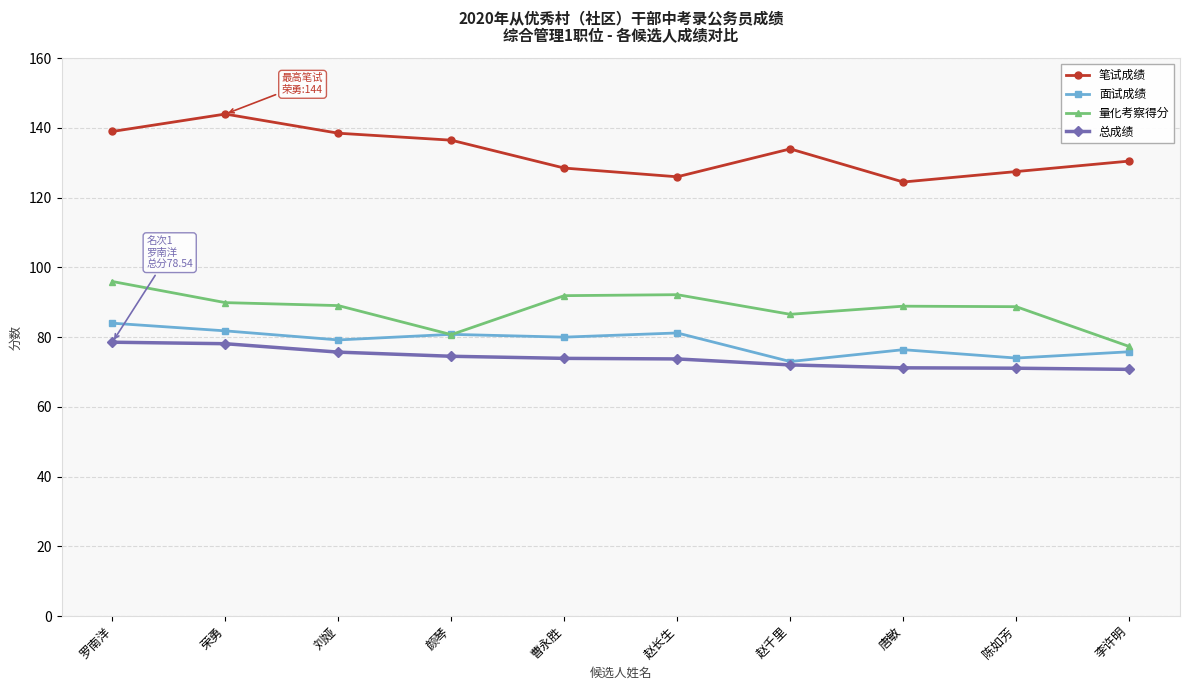

What position from the left is 曹永胜?

5